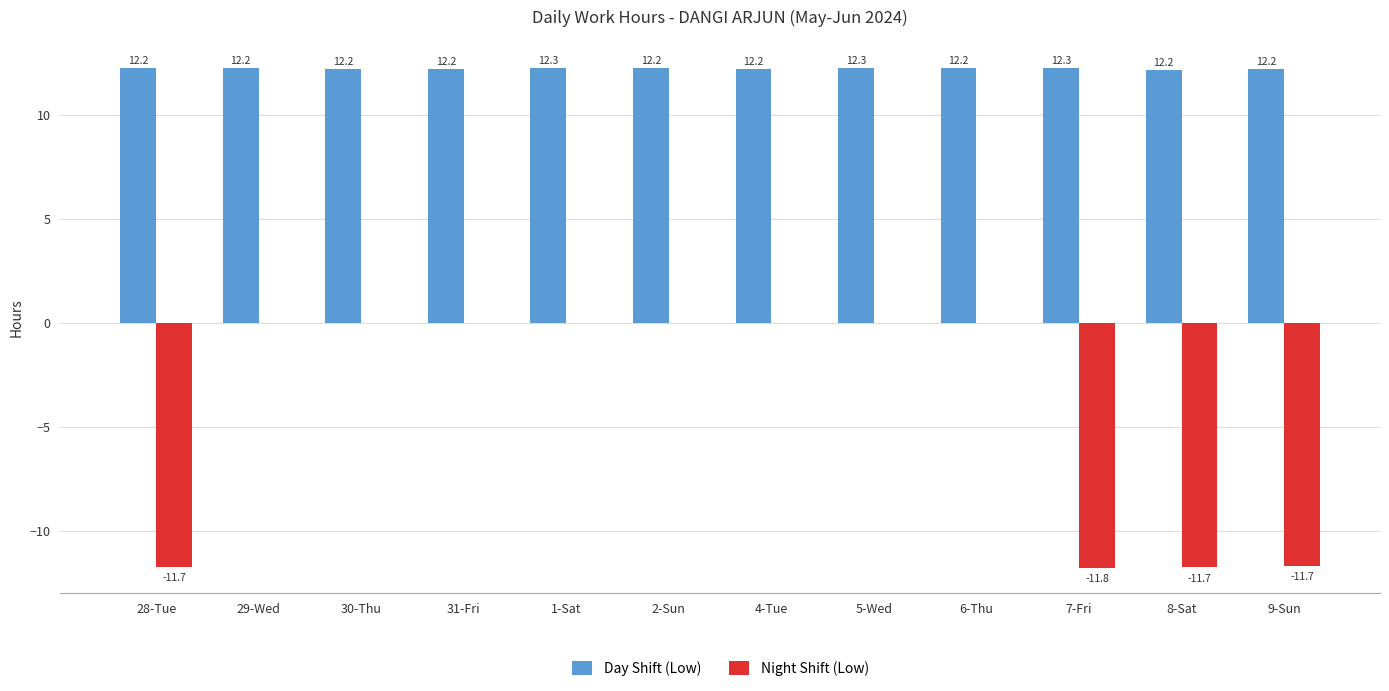

What is the highest value of the Day Shift (Low) series?

12.3